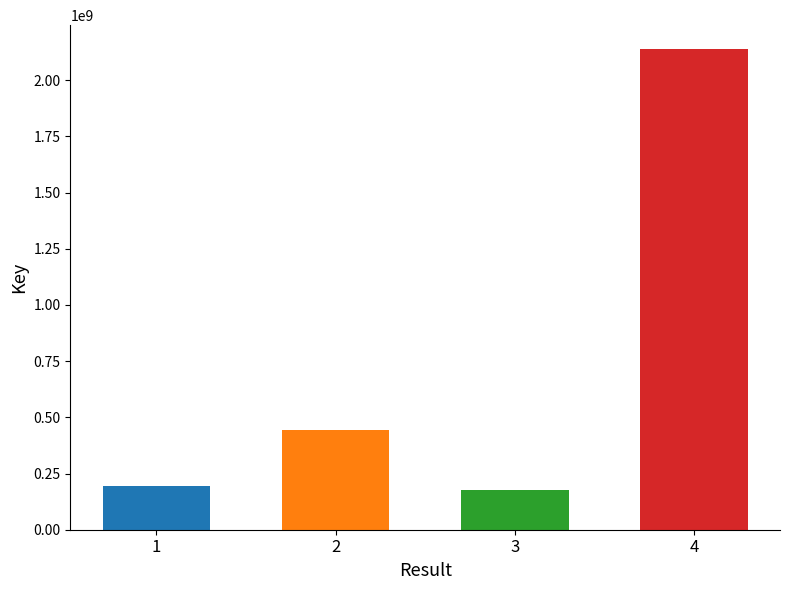

Does the chart contain any negative values?

No